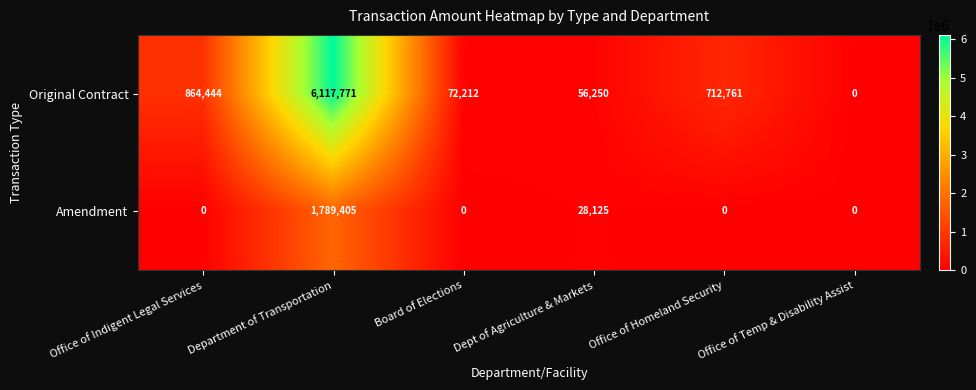

Where is Amendment nearest to the value 894702?

Dept of Agriculture & Markets